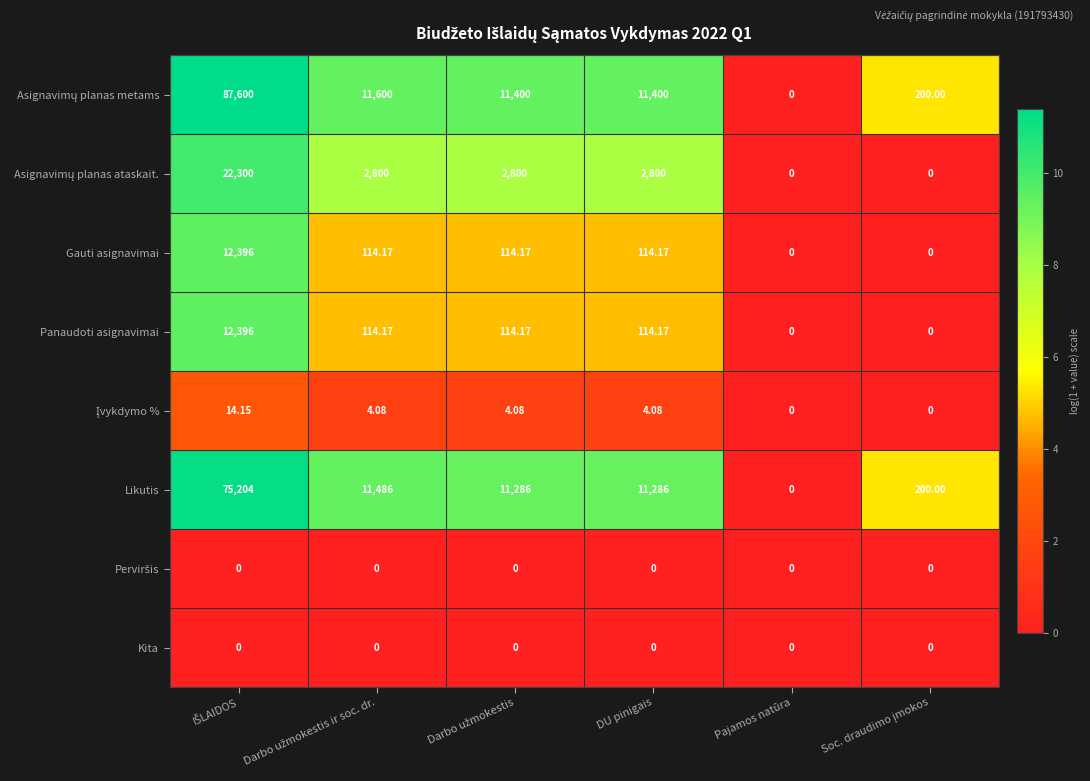

What is the greatest value displayed?

87600.0